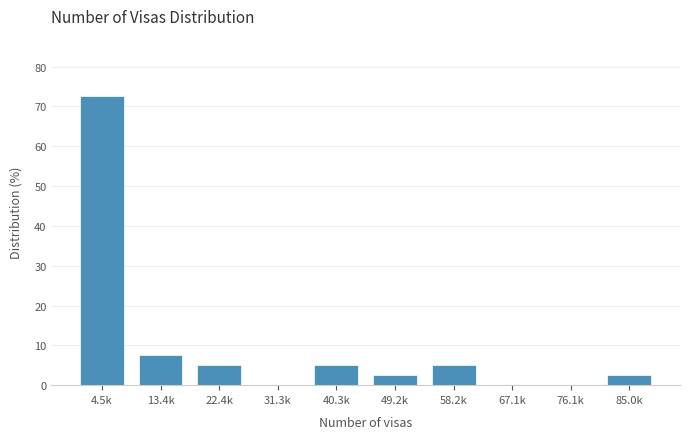

Reading left to right, what are all the values shown in this chart?

4.5k=72.5	13.4k=7.5	22.4k=5.0	31.3k=0.0	40.3k=5.0	49.2k=2.5	58.2k=5.0	67.1k=0.0	76.1k=0.0	85.0k=2.5